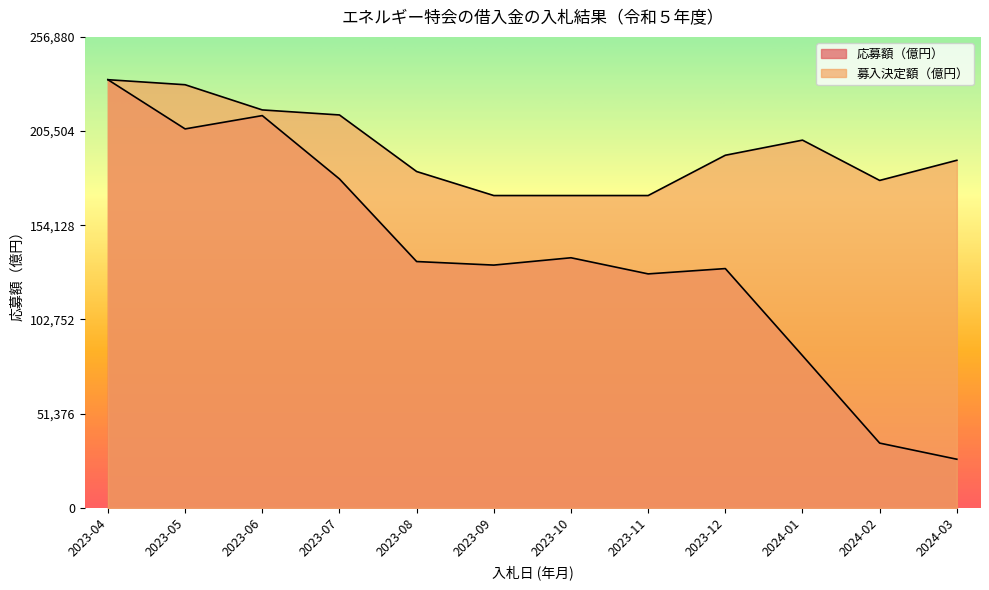

Reading left to right, list all the values displayed in this chart.

応募額（億円）: 2023-04=233528.0	2023-05=206684.0	2023-06=213948.0	2023-07=179400.0	2023-08=134340.0	2023-09=132400.0	2023-10=136400.0	2023-11=127600.0	2023-12=130500.0	2024-01=83000.0	2024-02=35300.0	2024-03=26500.0
募入決定額（億円）: 2023-04=233528.0	2023-05=230783.6	2023-06=217042.3	2023-07=214299.3	2023-08=183444.8	2023-09=170339.3	2023-10=170335.7	2023-11=170340.4	2023-12=192319.0	2024-01=200562.1	2024-02=178583.0	2024-03=189572.7